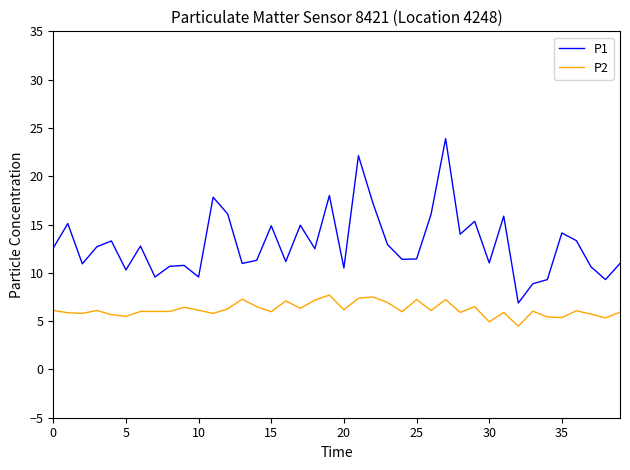

What is the average value of the P1 series?

13.0